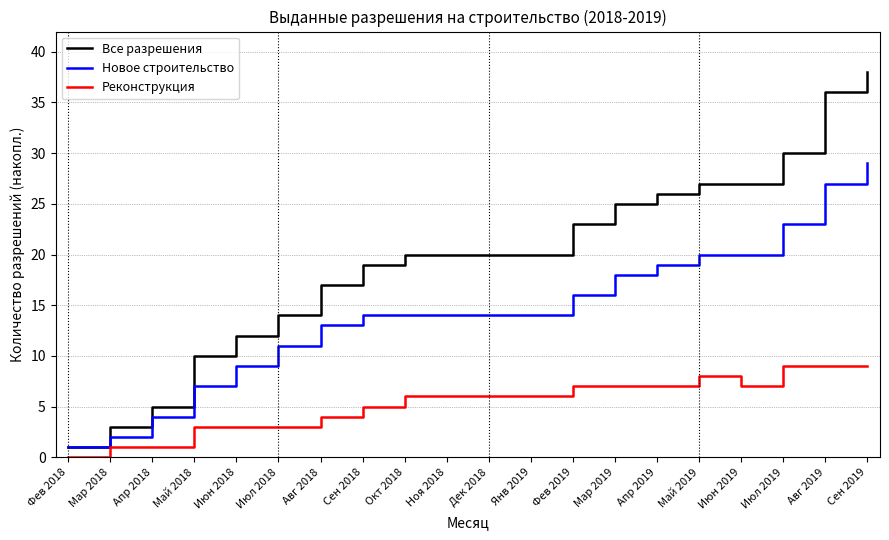

What position from the left is Май 2018?

4